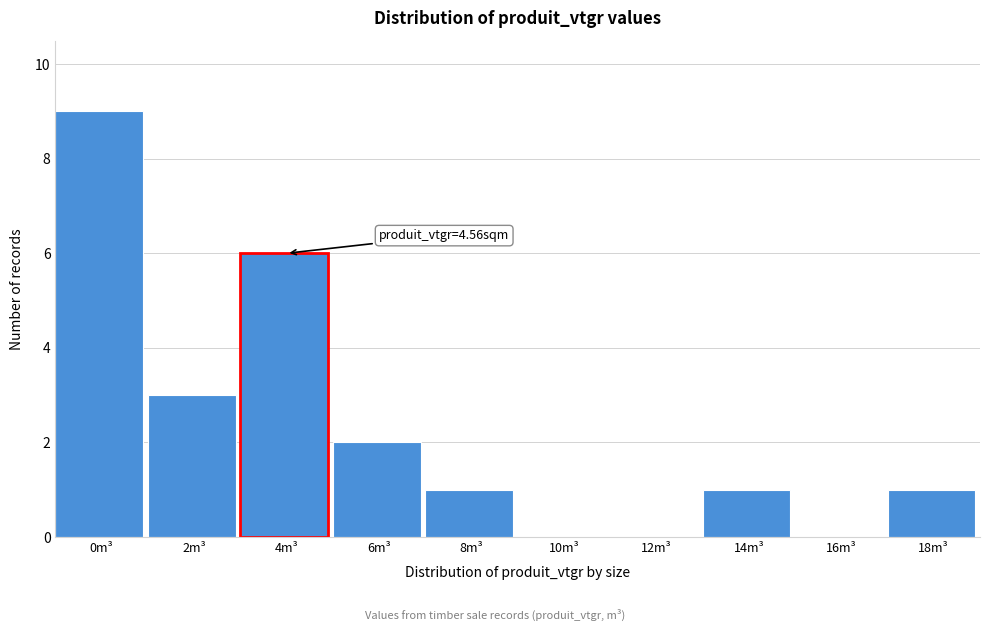

Reading left to right, extract all data points from this chart.

0m³=9	2m³=3	4m³=6	6m³=2	8m³=1	10m³=0	12m³=0	14m³=1	16m³=0	18m³=1